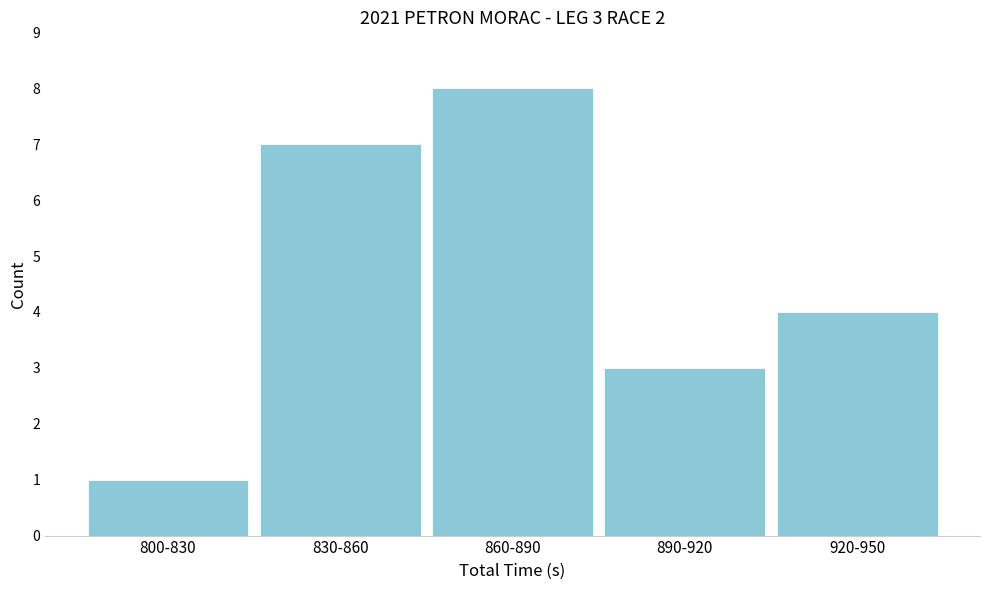

Reading left to right, transcribe all the data shown in this chart.

800-830=1	830-860=7	860-890=8	890-920=3	920-950=4